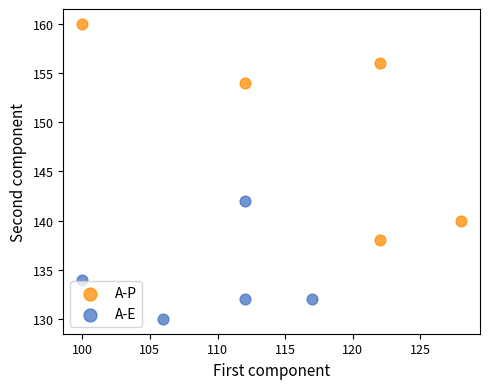

Which series has the largest Y range (max minus min)?

A-P